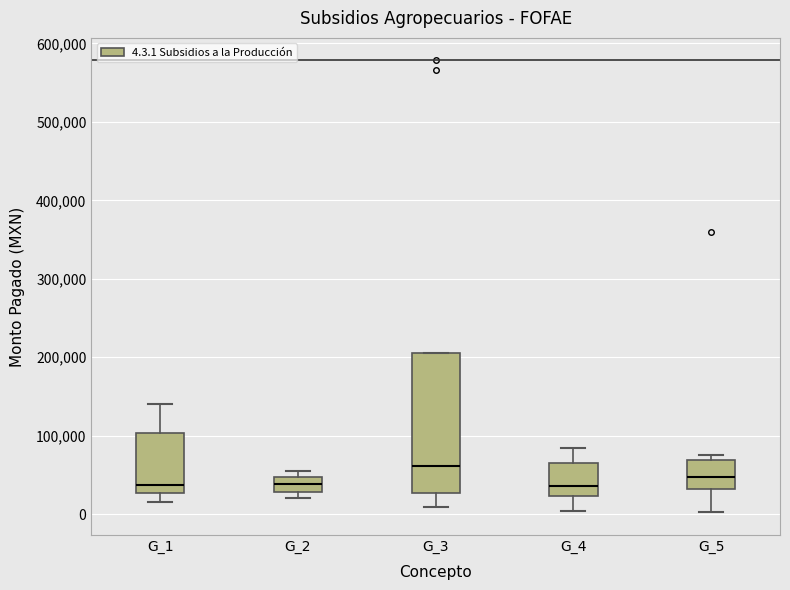

Reading left to right, read every box against the y-axis: the position of its median line, the range the box covers, and the ends of its whiskers. The values are not printed on the chart, so give them approximately, as read against the axis.

G_1: median 40000, box 30000 to 100000, whiskers 20000 to 140000
G_2: median 40000, box 30000 to 50000, whiskers 20000 to 50000 (just above the box's upper edge)
G_3: median 60000, box 30000 to 210000, whiskers 10000 to 210000
G_4: median 40000, box 20000 to 60000, whiskers 0 to 80000
G_5: median 50000, box 30000 to 70000, whiskers 0 to 80000